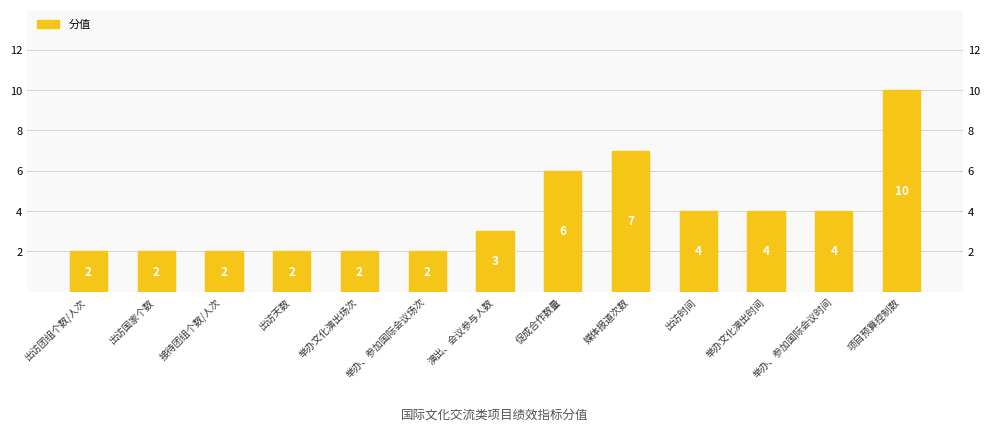

Reading right to left, what are all the values shown in this chart?

项目预算控制数=10	举办、参加国际会议时间=4	举办文化演出时间=4	出访时间=4	媒体报道次数=7	促成合作数量=6	演出、会议参与人数=3	举办、参加国际会议场次=2	举办文化演出场次=2	出访天数=2	接待团组个数/人次=2	出访国家个数=2	出访团组个数/人次=2